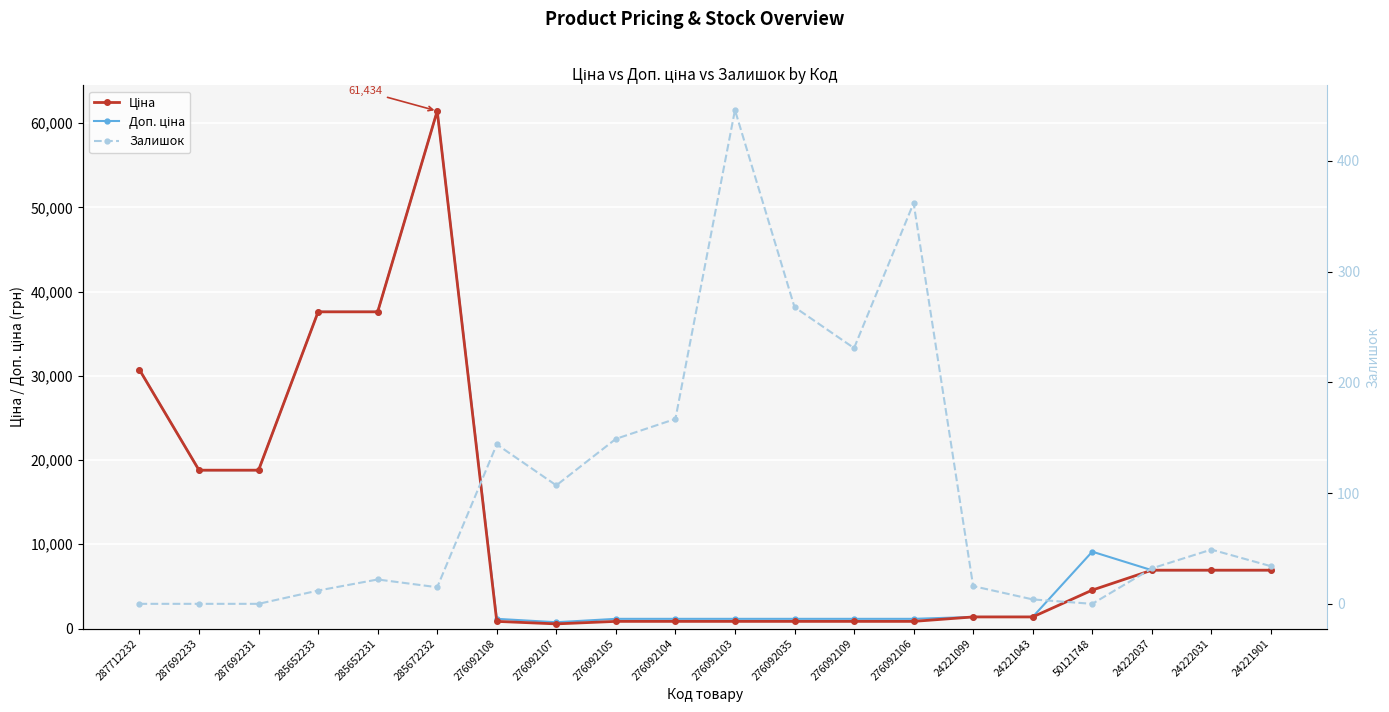

How many data points in Доп. ціна are above 6925?

10